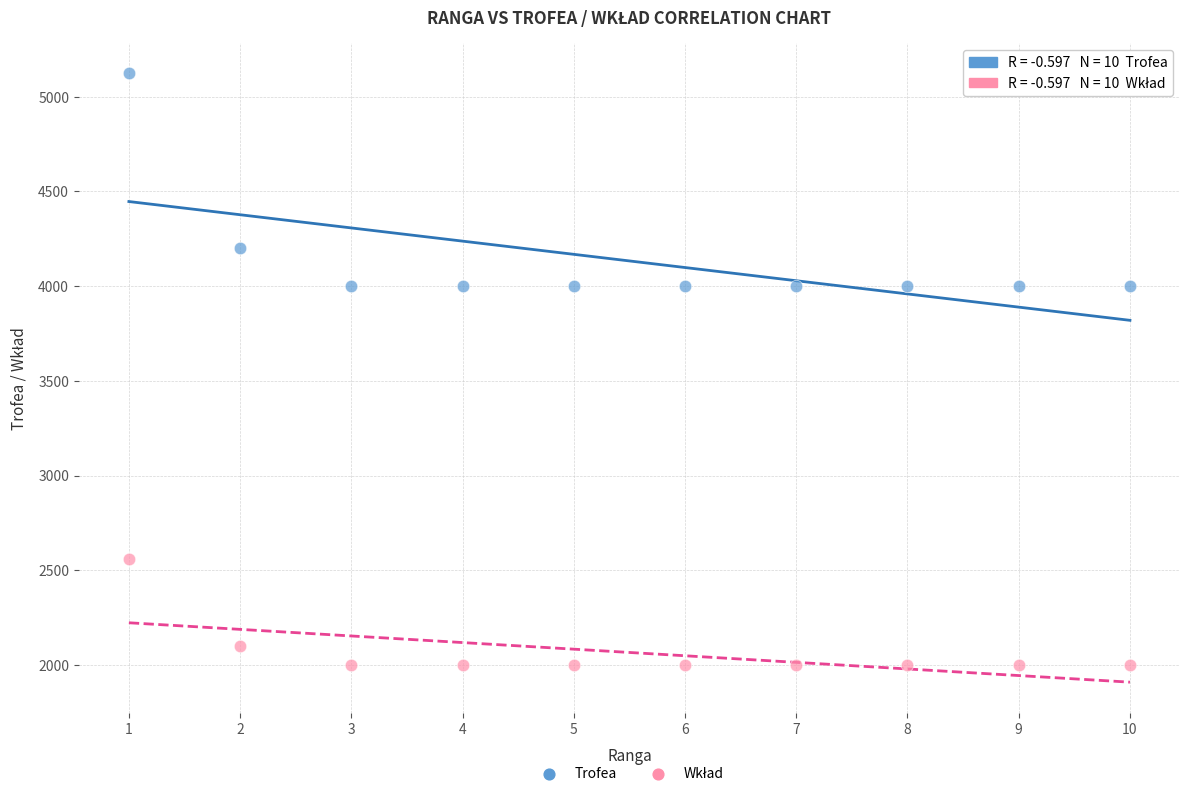

Which series contains the highest Y value?

Trofea